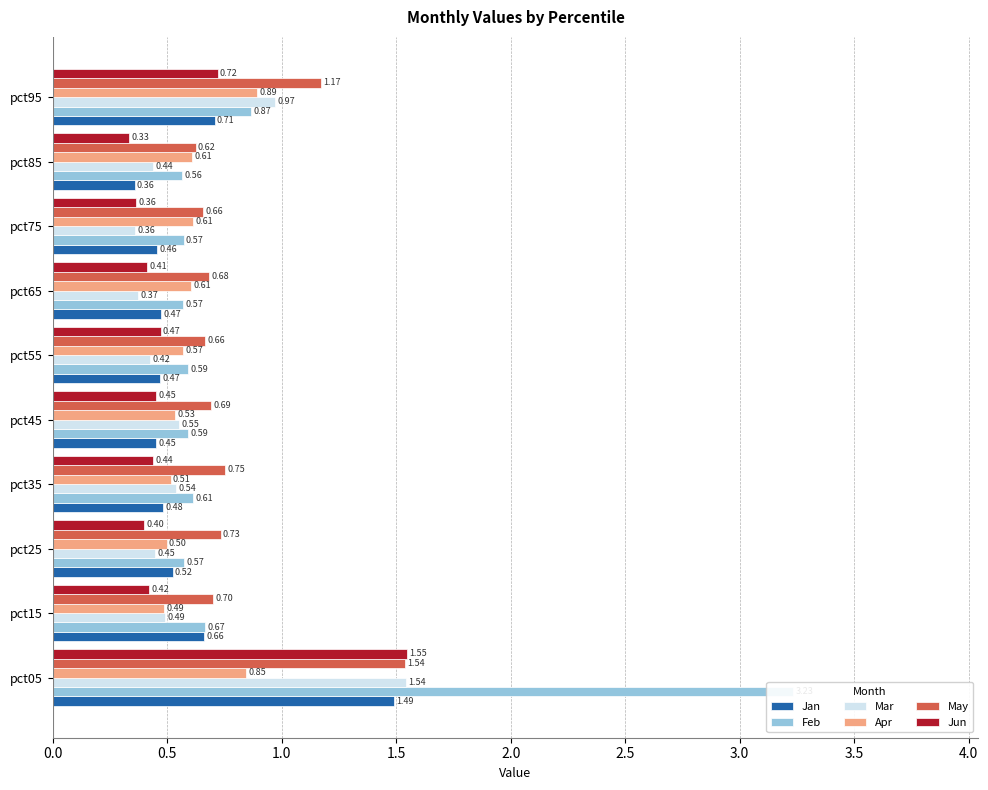

Which series changed the most between pct25 and pct55?

Jun